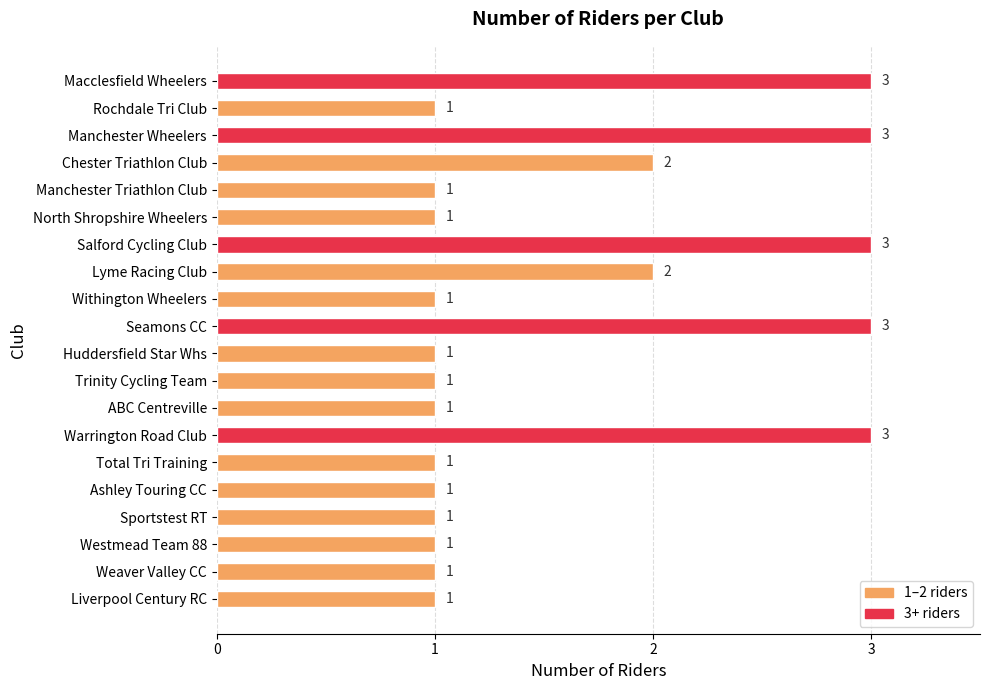

Reading top to bottom, what are all the values shown in this chart?

Macclesfield Wheelers=3	Rochdale Tri Club=1	Manchester Wheelers=3	Chester Triathlon Club=2	Manchester Triathlon Club=1	North Shropshire Wheelers=1	Salford Cycling Club=3	Lyme Racing Club=2	Withington Wheelers=1	Seamons CC=3	Huddersfield Star Whs=1	Trinity Cycling Team=1	ABC Centreville=1	Warrington Road Club=3	Total Tri Training=1	Ashley Touring CC=1	Sportstest RT=1	Westmead Team 88=1	Weaver Valley CC=1	Liverpool Century RC=1